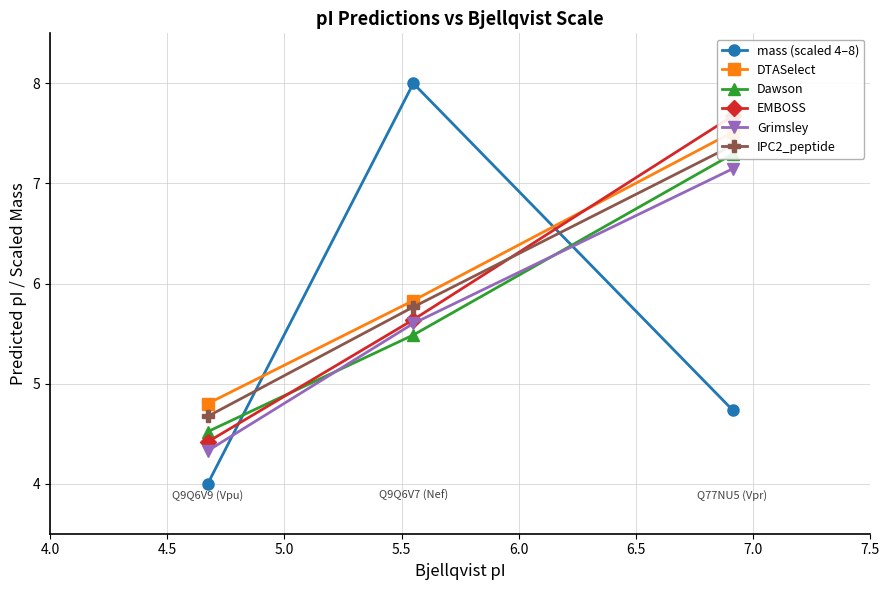

How many distinct data groups are displayed?

6